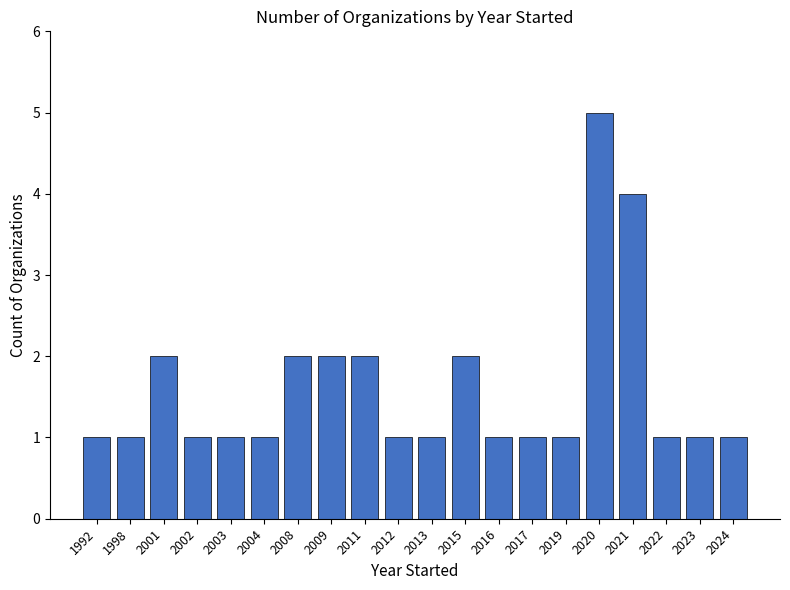

Approximately how many times larger is the value at 2021 compared to 2011?

2.0